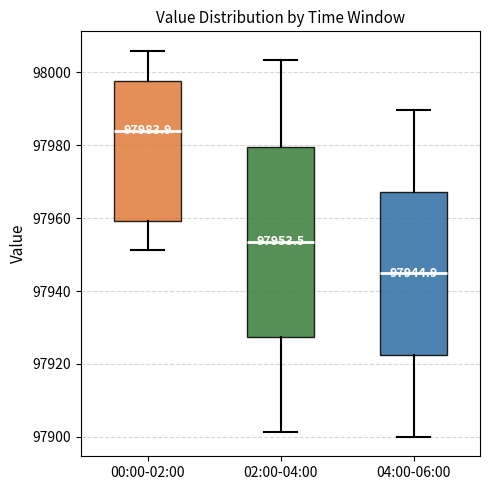

Which box's median line is the highest?

00:00-02:00